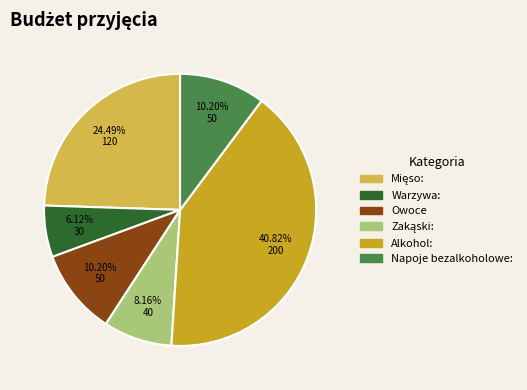

To the nearest percent, what portion does Warzywa: represent?

6%